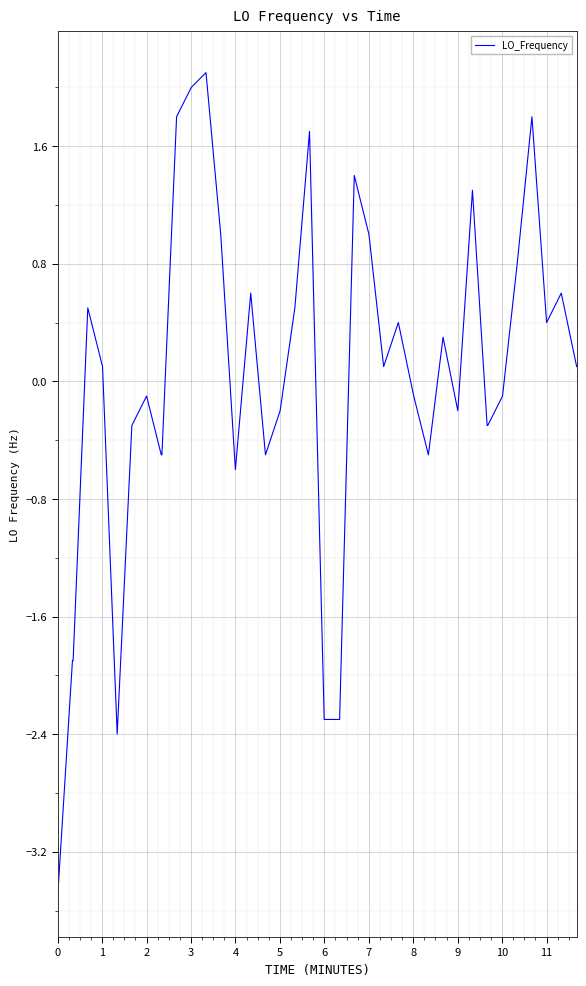

What is the maximum value shown in the chart?

2.1